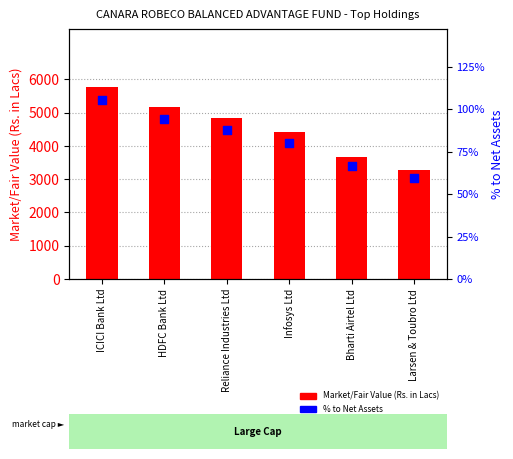

What are all the series names shown in the legend?

Market/Fair Value (Rs. in Lacs), % to Net Assets